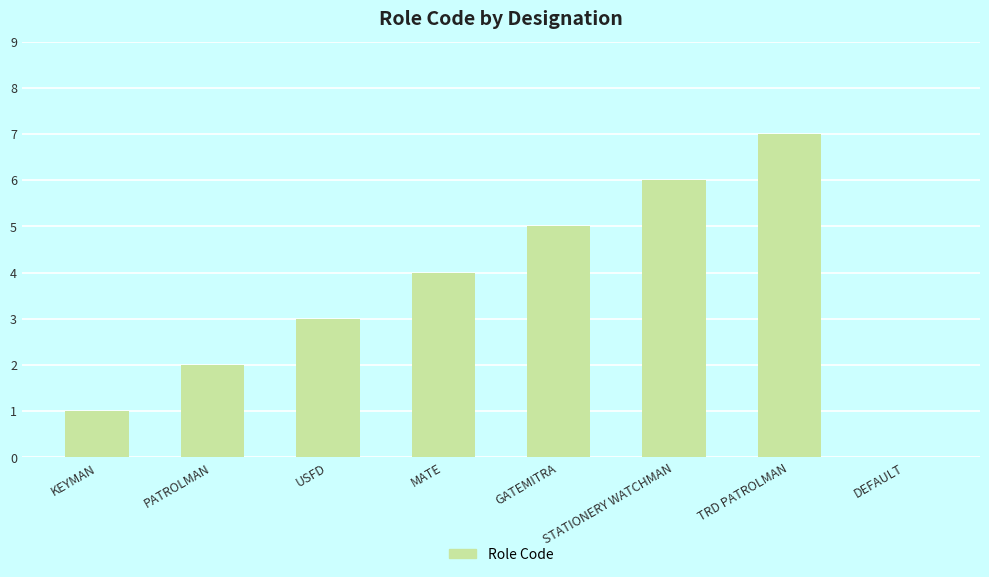

At which label is the value closest to 3?

USFD